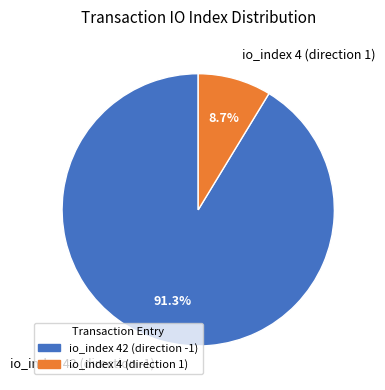

Does any single category account for the majority?

Yes